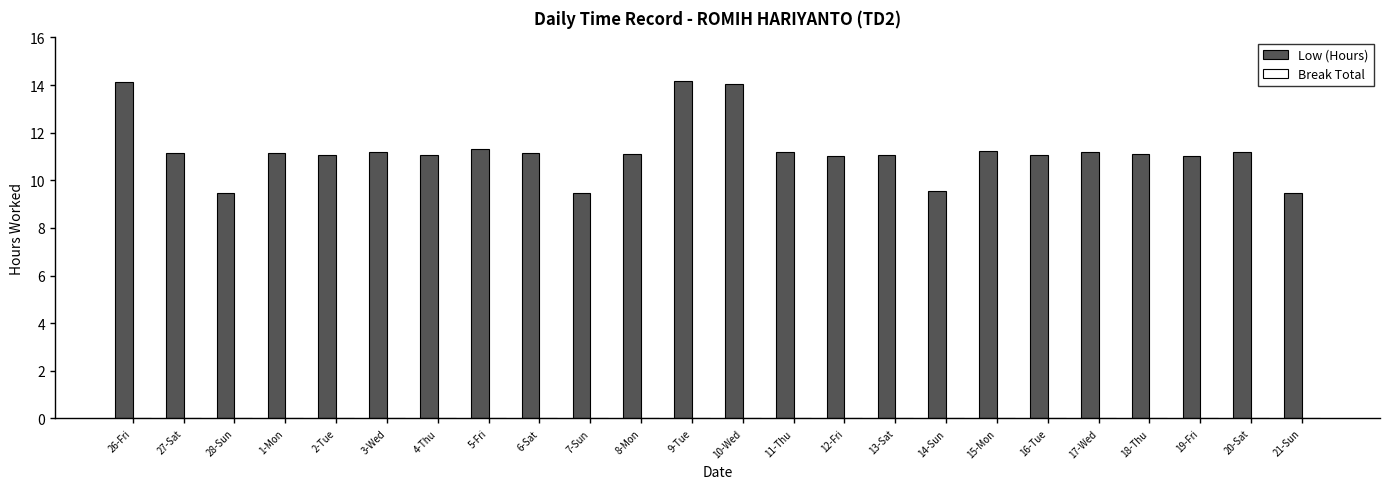

What is the ratio of the value at 20-Sat to the value at 7-Sun?

1.2